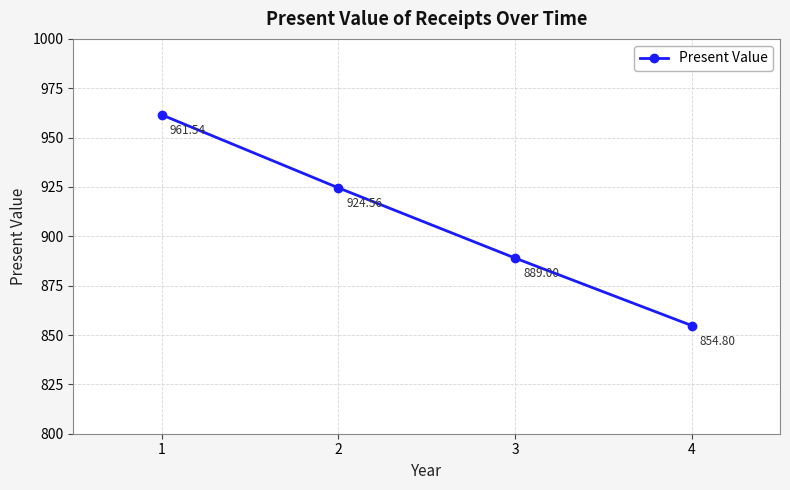

Count the number of data series in this chart.

1